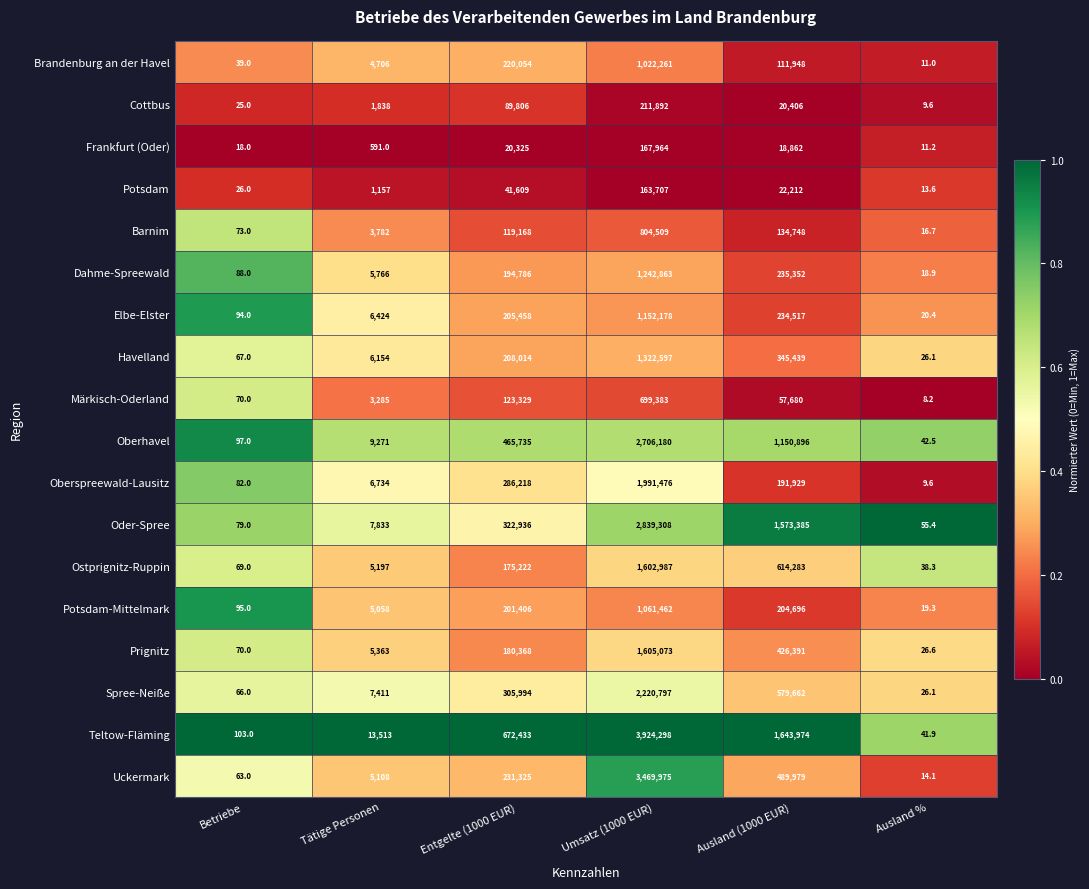

Which series has the largest total across all categories?

Teltow-Fläming